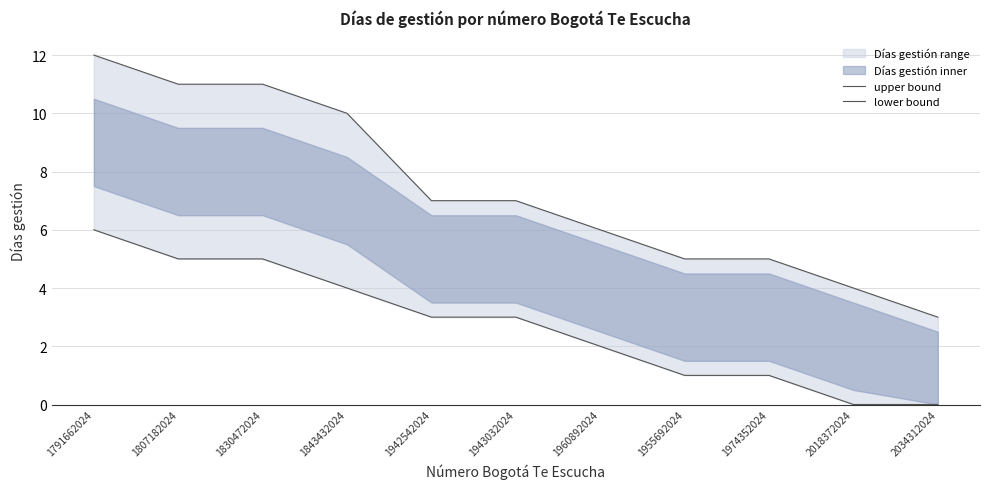

What is the difference between the maximum and second lowest values in the lower bound series?

6